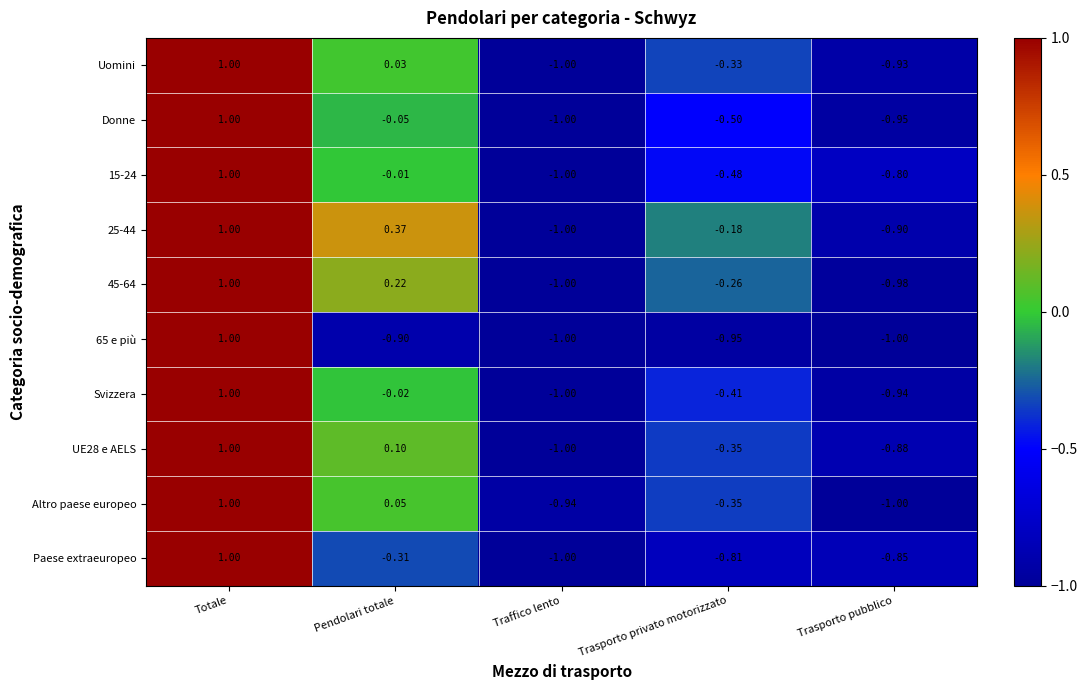

Rank the categories by Altro paese europeo value from lowest to highest.

Trasporto pubblico, Traffico lento, Trasporto privato motorizzato, Pendolari totale, Totale